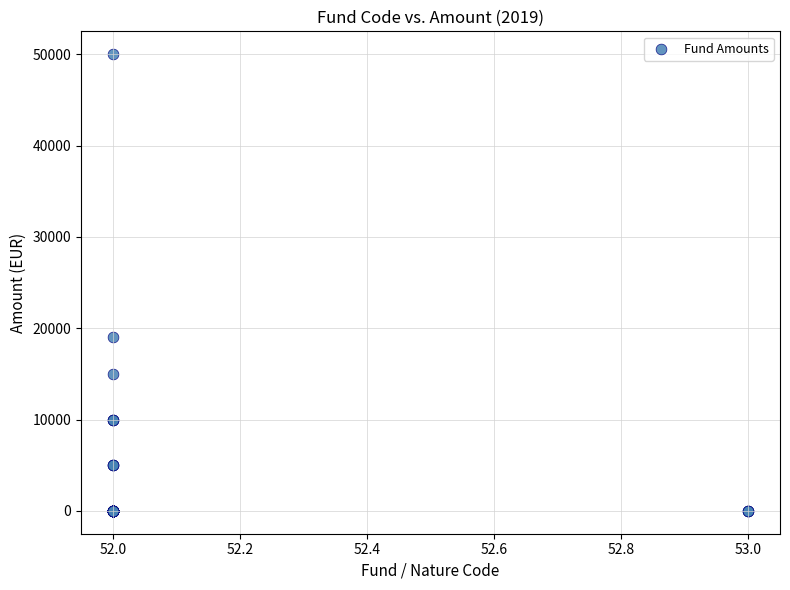

What Y value in the scatter plot is closest to 25000?

19000